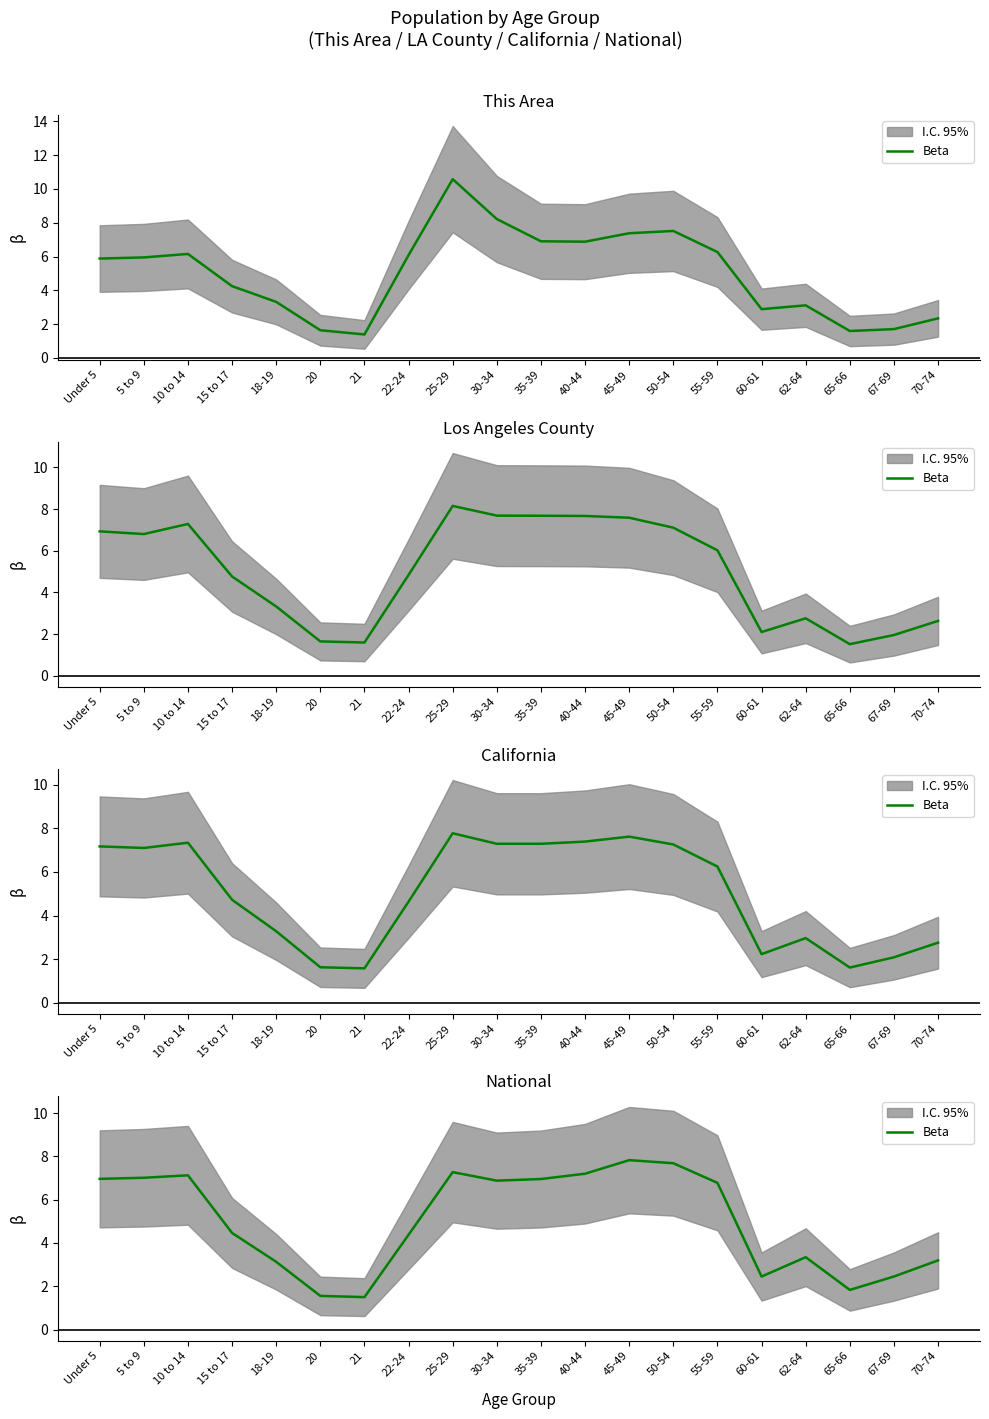

What is the ratio of the value at 35-39 to the value at 67-69?

2.8